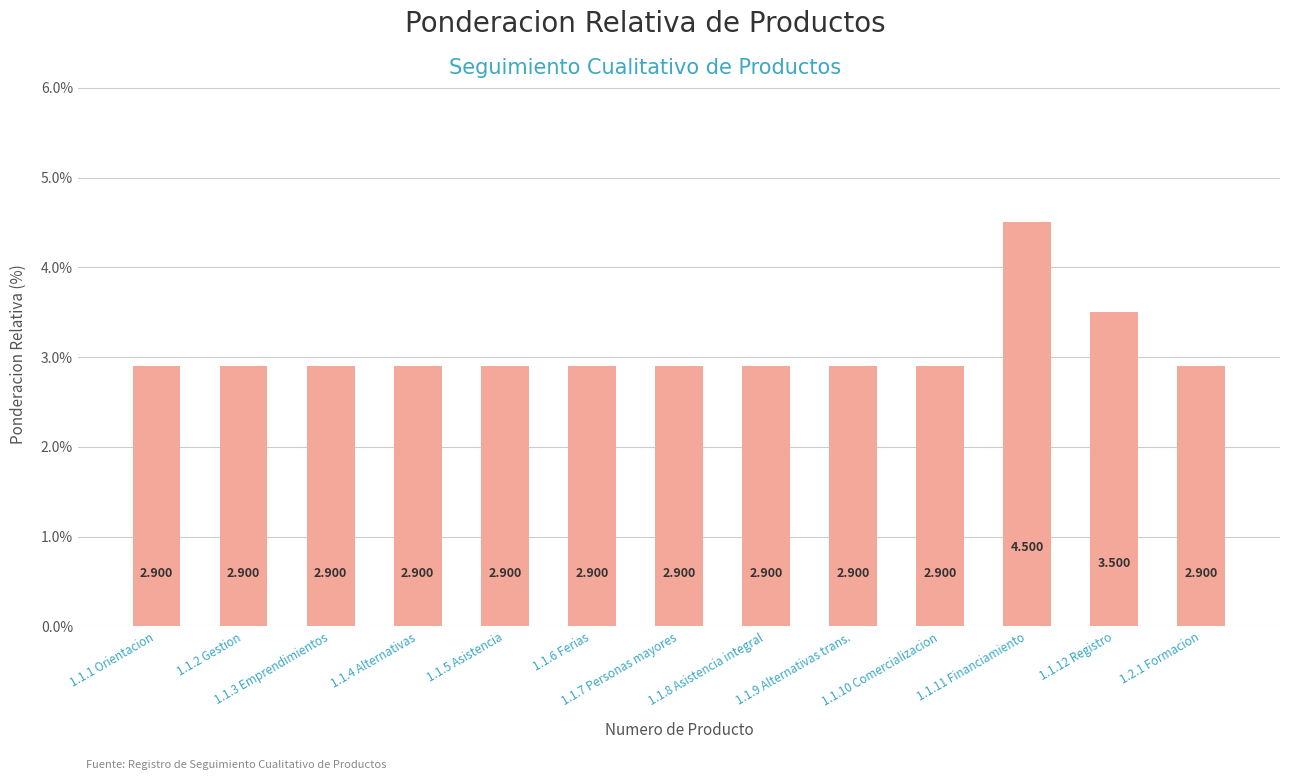

What is the difference between the second highest and minimum values?

0.6